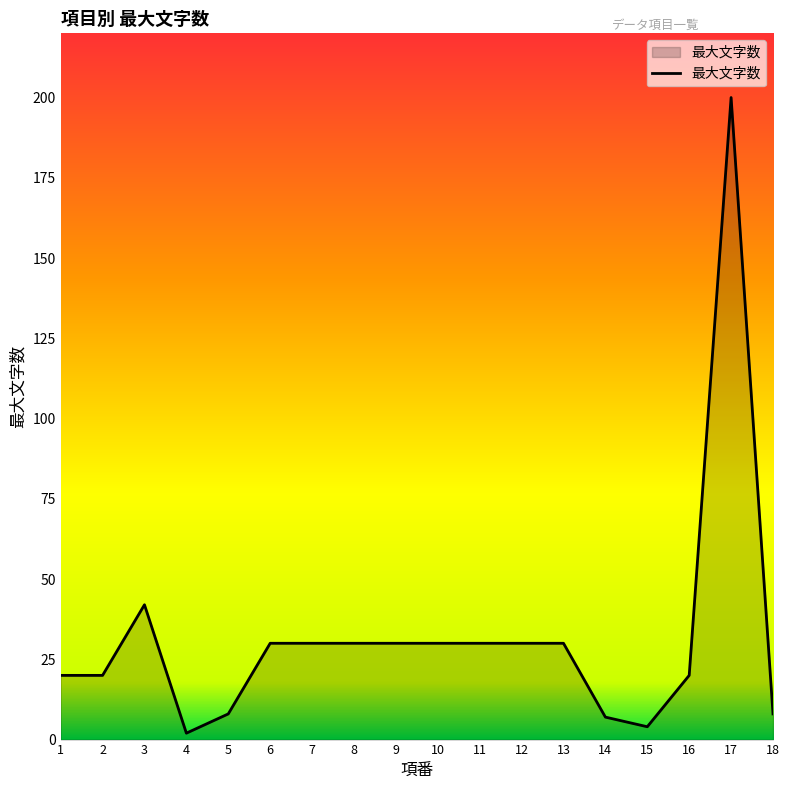

Is it true that the value at 1 is 6?

False